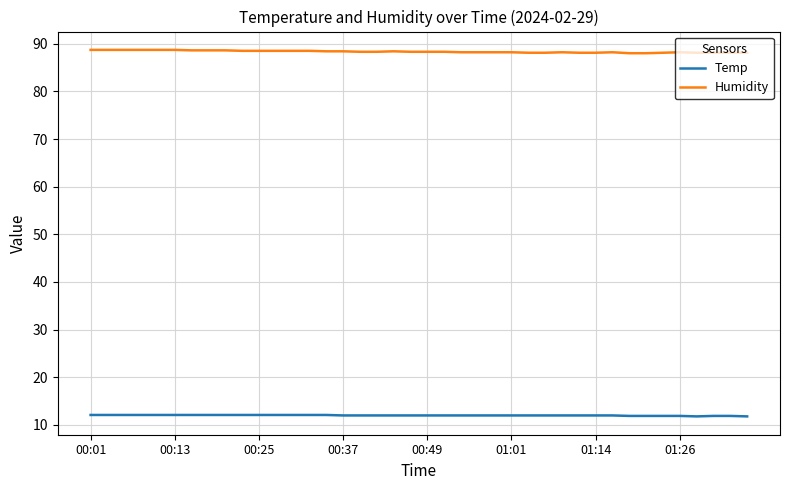

Which series has the largest total across all categories?

Humidity